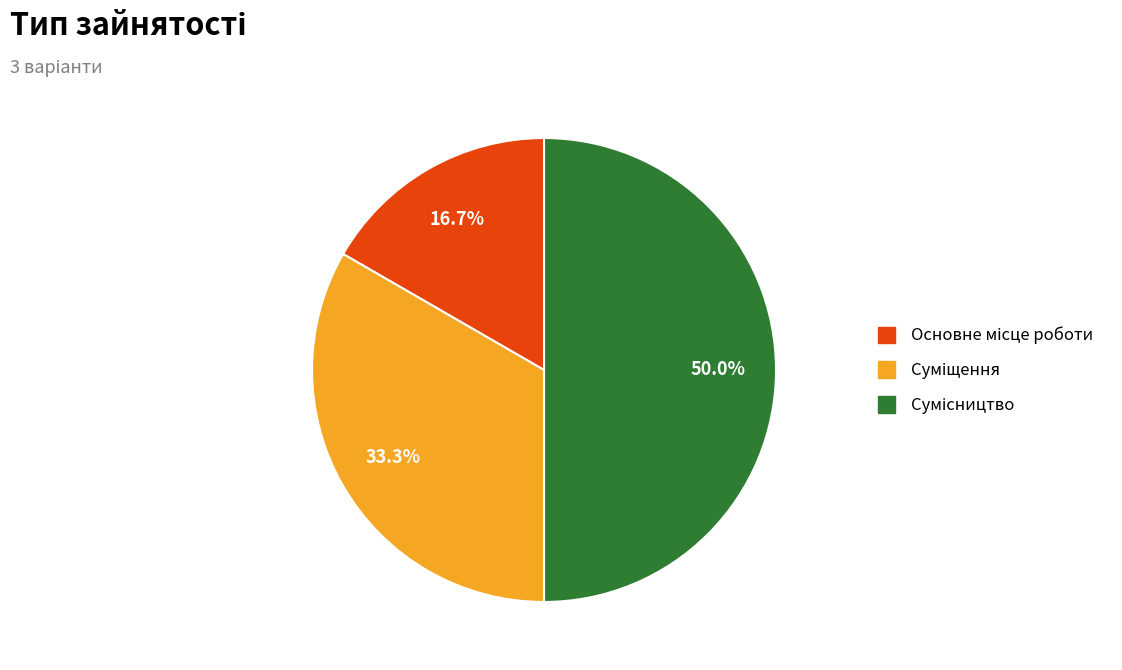

Which category has the biggest portion of the pie?

Сумісництво